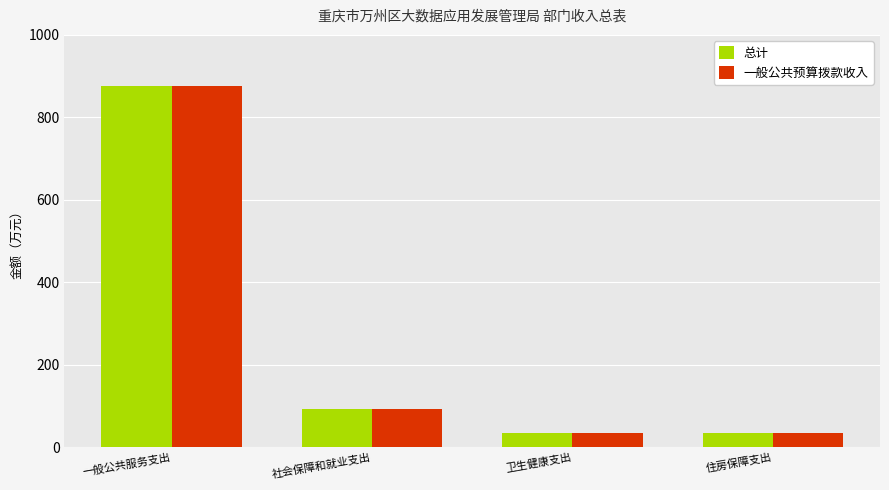

The value of 总计 at 社会保障和就业支出 is 93.0. True or false?

True